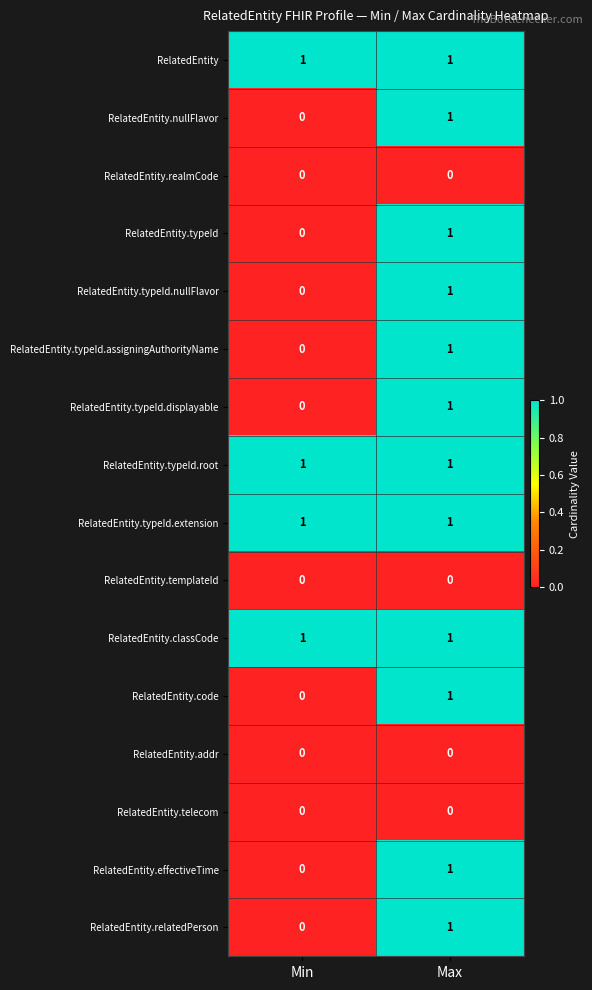

Is the value of RelatedEntity.relatedPerson at Max greater than the value of RelatedEntity.effectiveTime at Min?

Yes